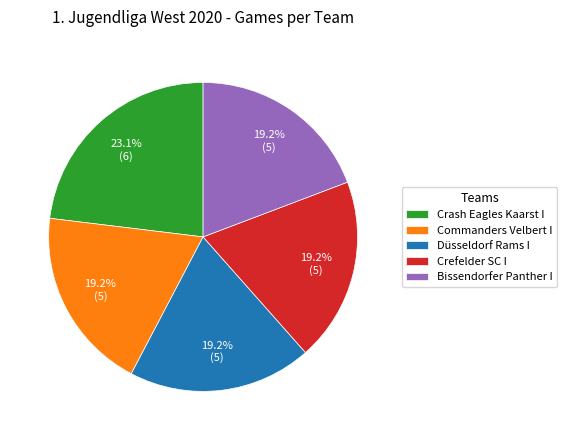

Count the number of slices in the pie.

5